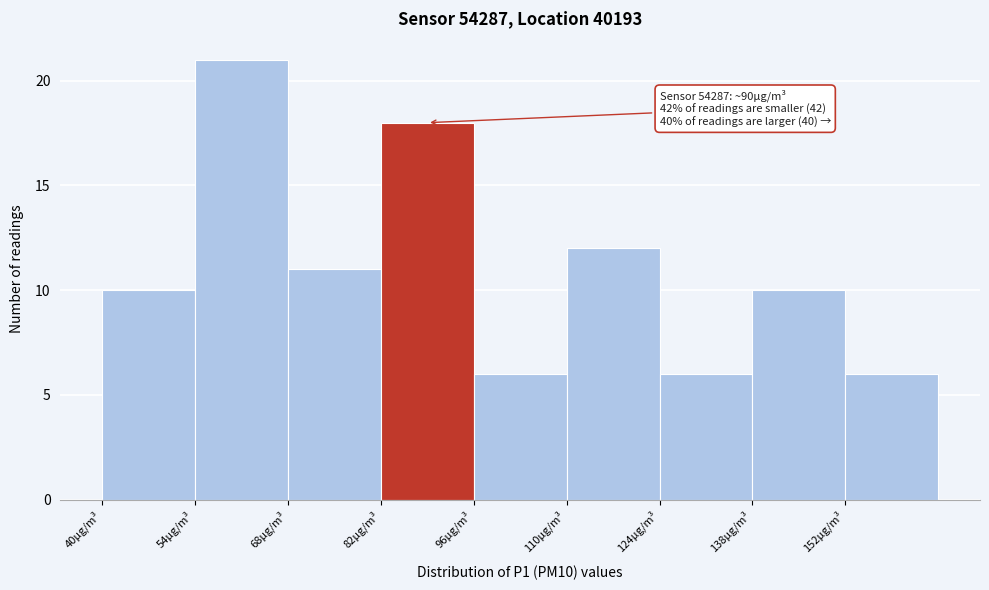

Which range on the x-axis has the tallest bar?

54 to 68